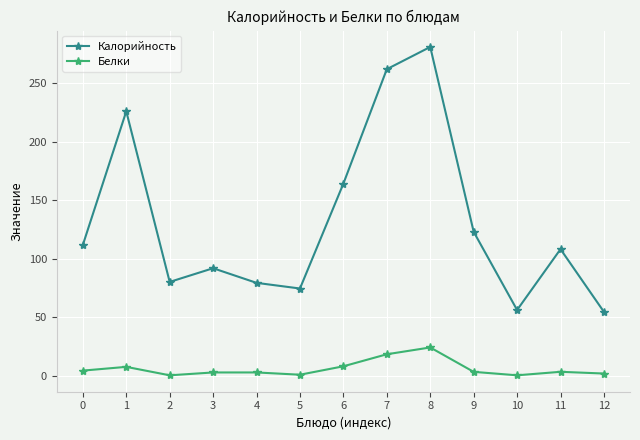

True or false: Калорийность and Белки intersect in this chart.

False